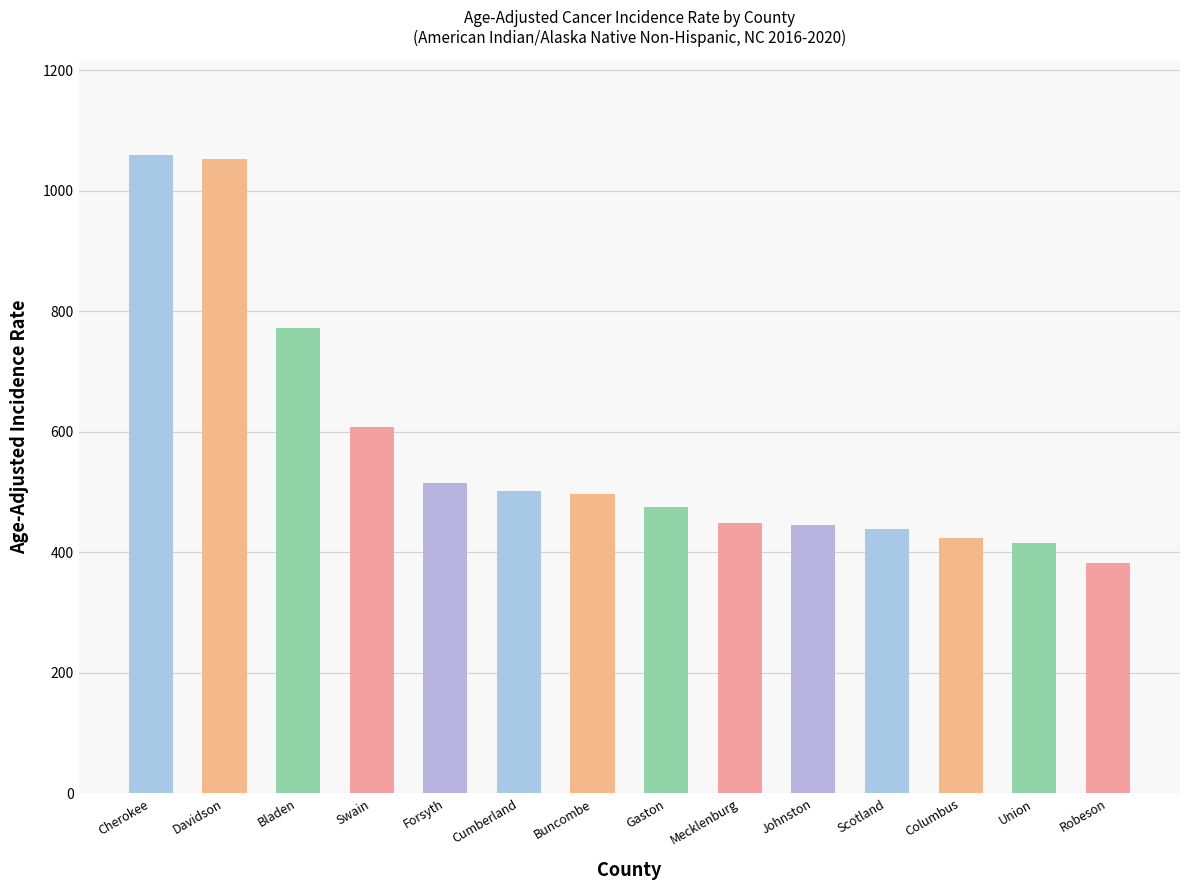

Is it true that the value at Robeson is 381.9?

True